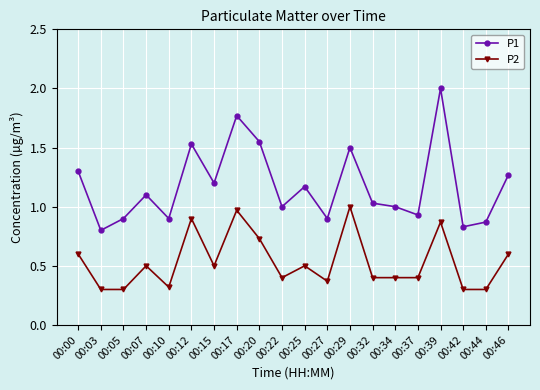

Is the value of P2 at 00:34 greater than the value of P1 at 00:42?

No